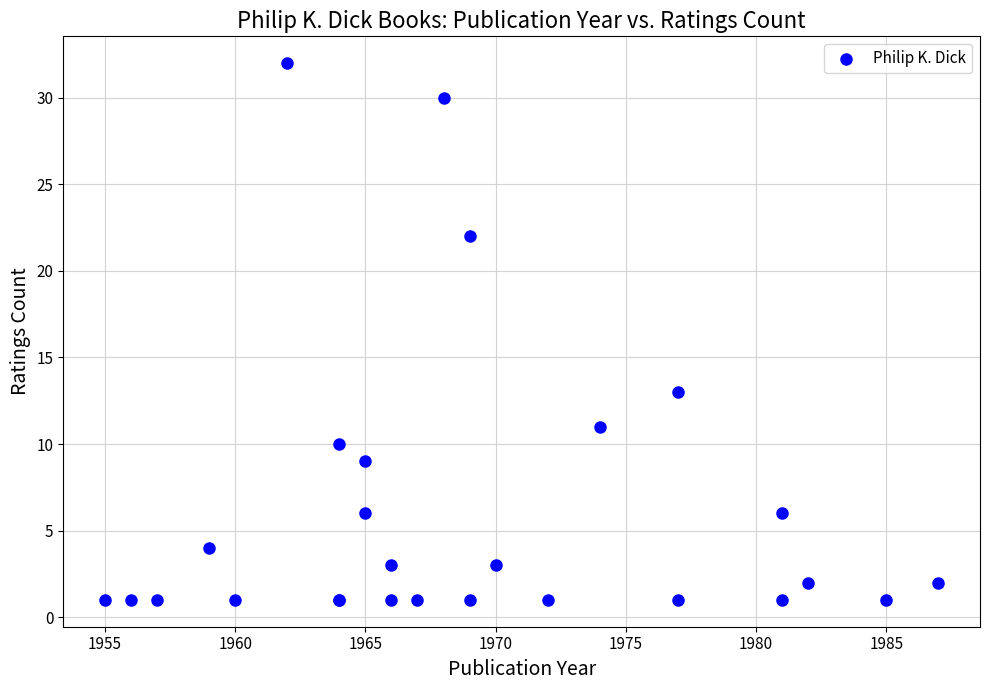

What Y value in the scatter plot is closest to 16?

13